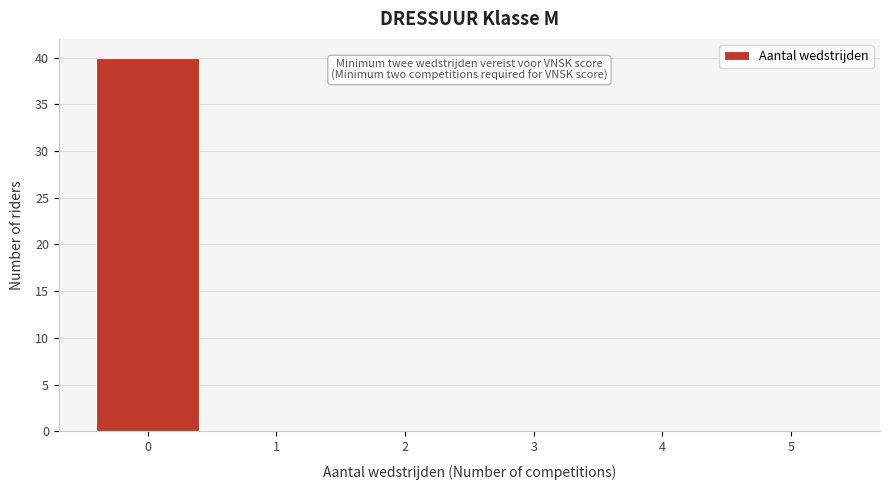

Reading left to right, extract all data points from this chart.

0=40	1=0	2=0	3=0	4=0	5=0